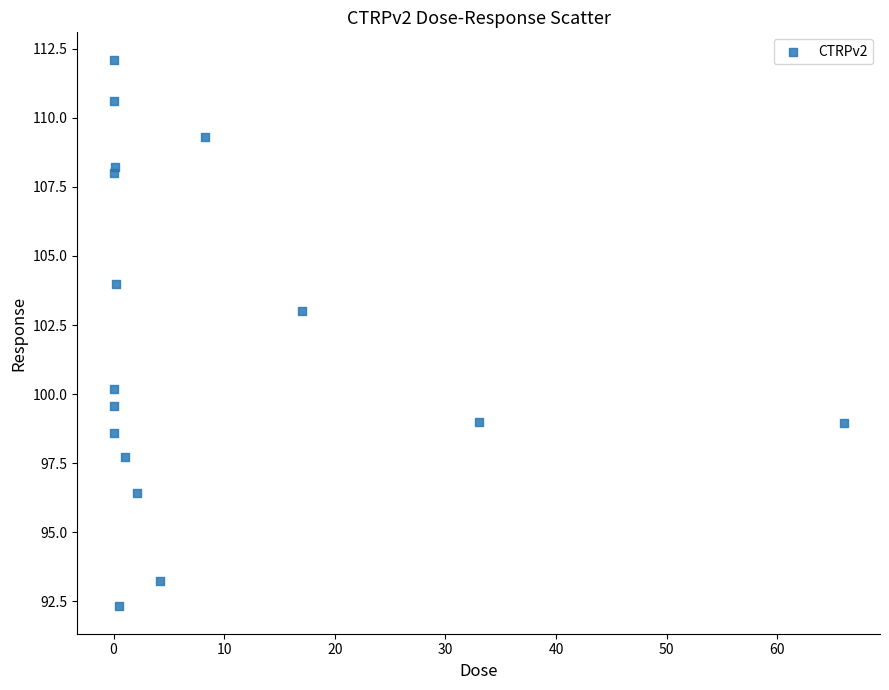

What Y value in the scatter plot is closest to 102?

103.0